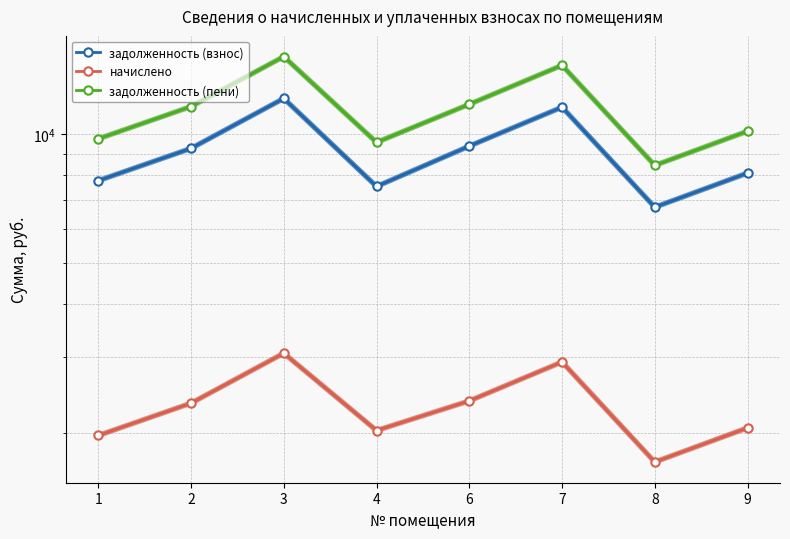

True or false: задолженность (пени) has a value of 9744.3 at 1.

True